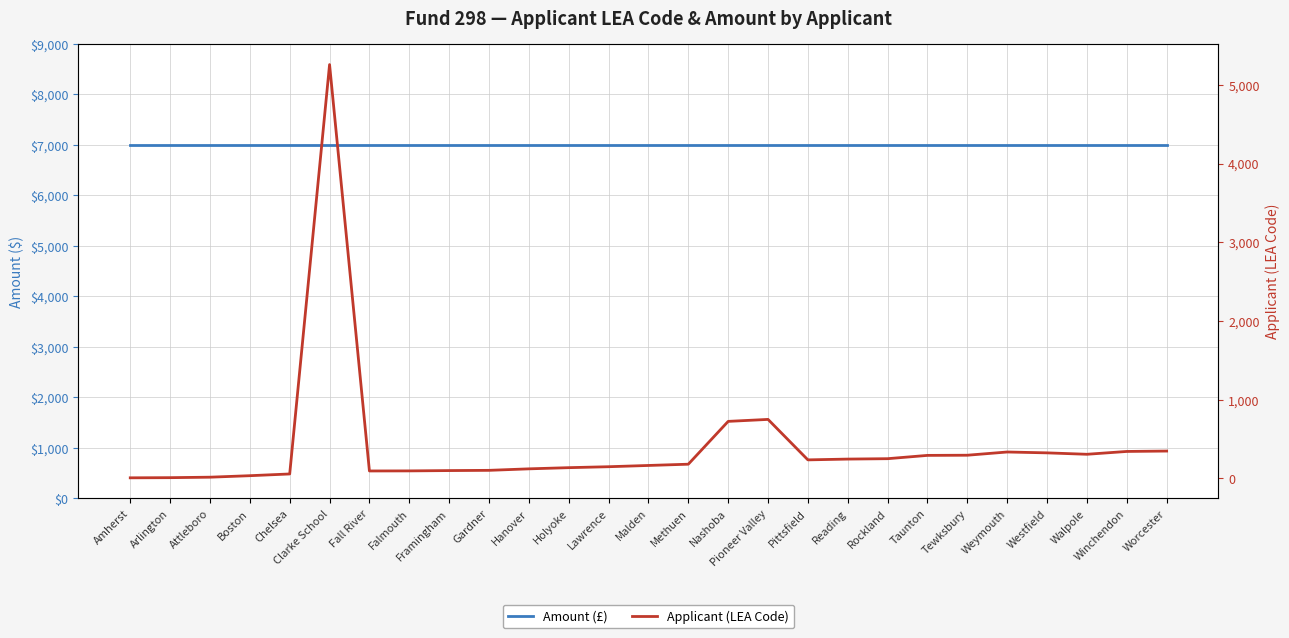

Rank the categories by Amount (£) value from lowest to highest.

Amherst, Arlington, Attleboro, Boston, Chelsea, Clarke School, Fall River, Falmouth, Framingham, Gardner, Hanover, Holyoke, Lawrence, Malden, Methuen, Nashoba, Pioneer Valley, Pittsfield, Reading, Rockland, Taunton, Tewksbury, Weymouth, Westfield, Walpole, Winchendon, Worcester